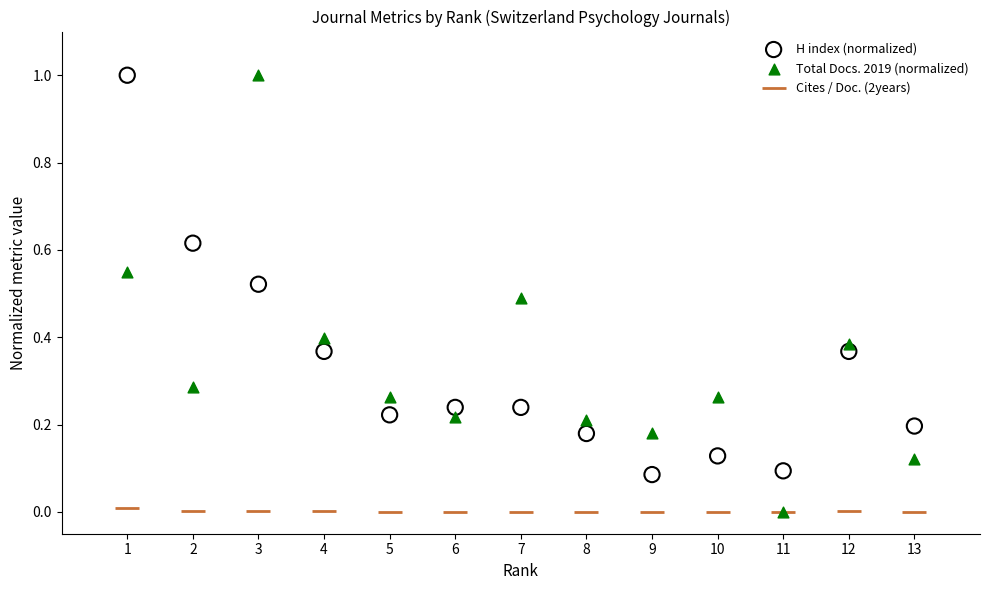

What are all the series names shown in the legend?

H index (normalized), Total Docs. 2019 (normalized), Cites / Doc. (2years)